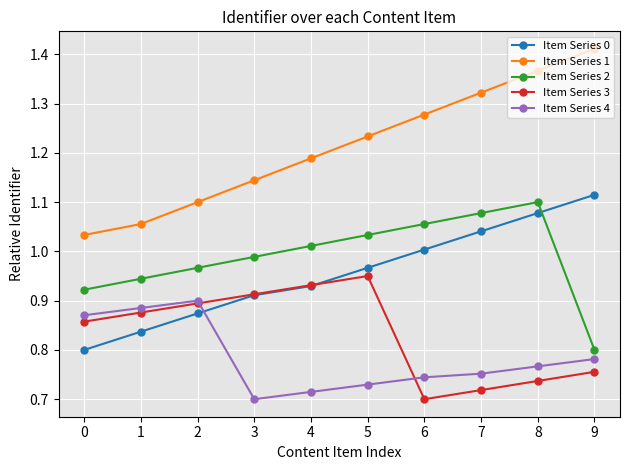

Is the value of Item Series 2 at 0 greater than the value of Item Series 1 at 0?

No